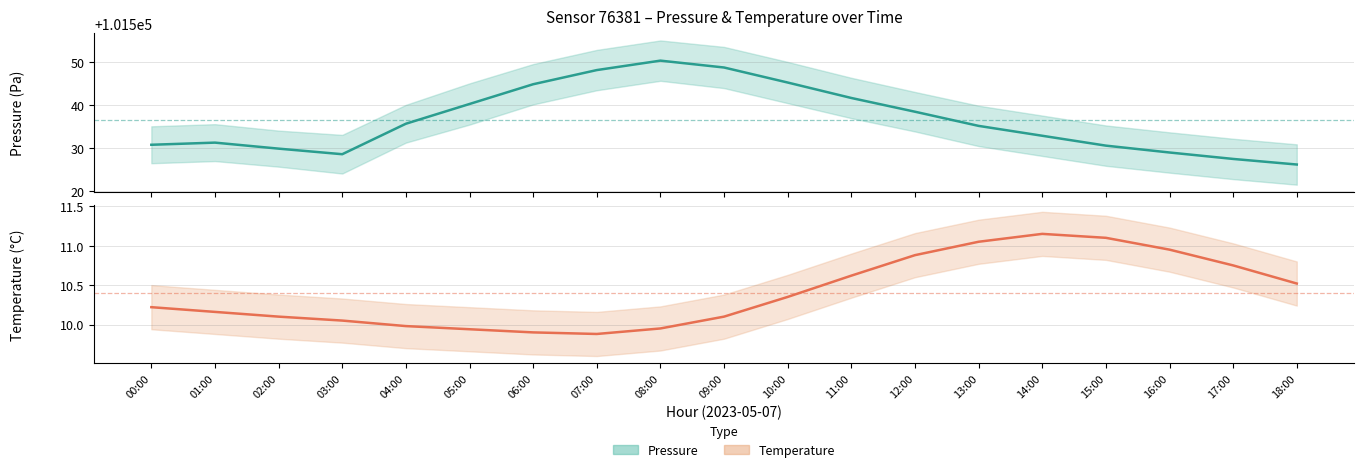

What position from the left is 10:00?

11